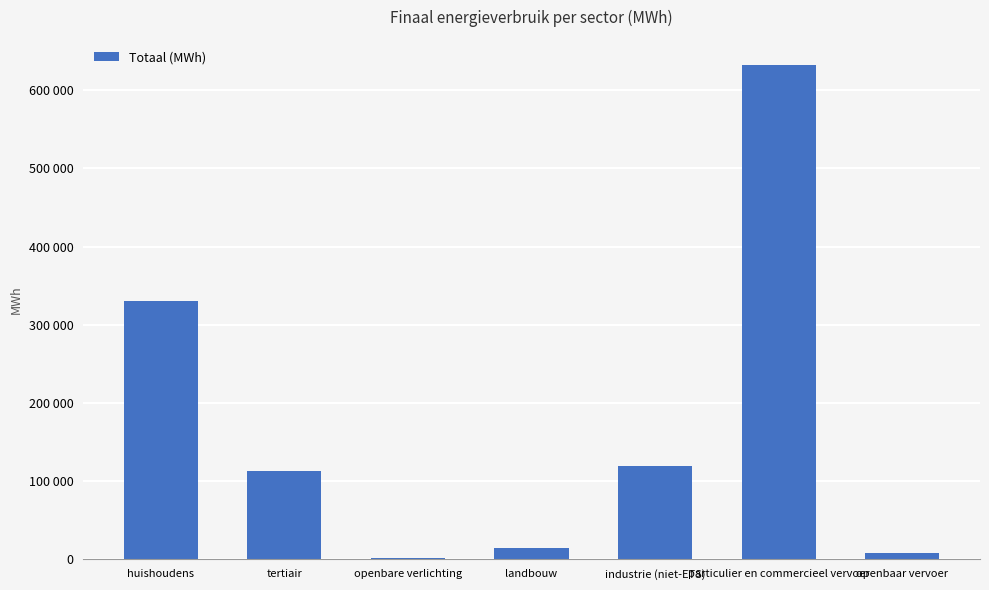

Rank the categories by value from highest to lowest.

particulier en commercieel vervoer, huishoudens, industrie (niet-ETS), tertiair, landbouw, openbaar vervoer, openbare verlichting